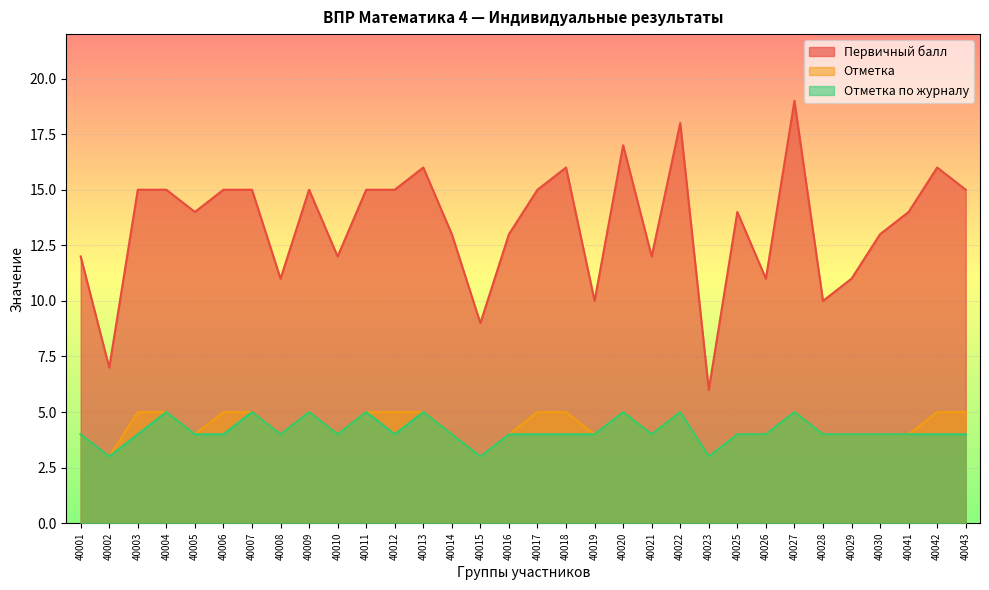

Where is the first local maximum for Отметка по журналу?

40004